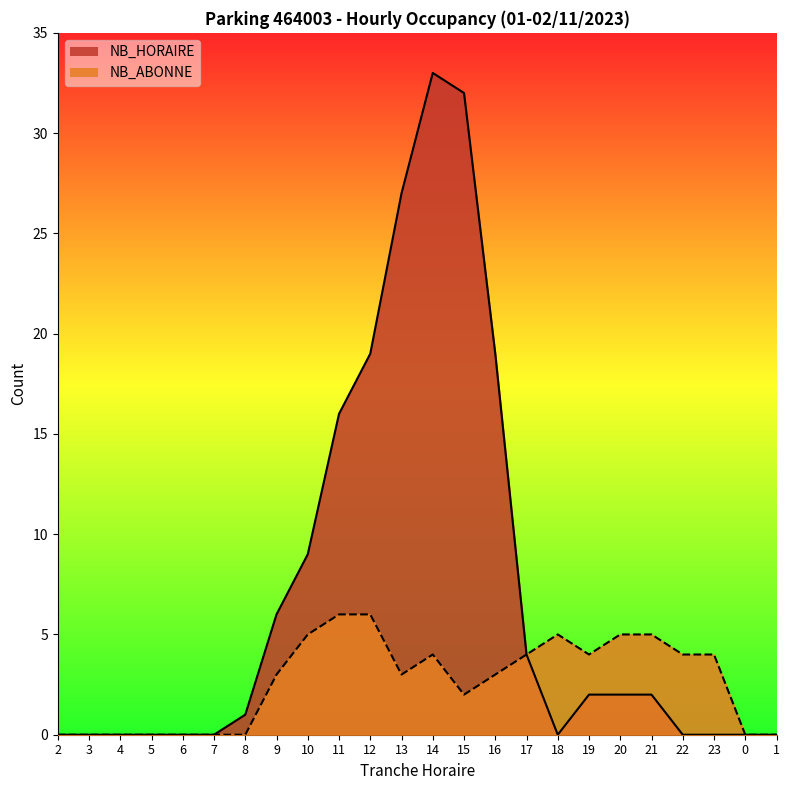

Is the value of NB_ABONNE at 3 greater than the value of NB_HORAIRE at 11?

No